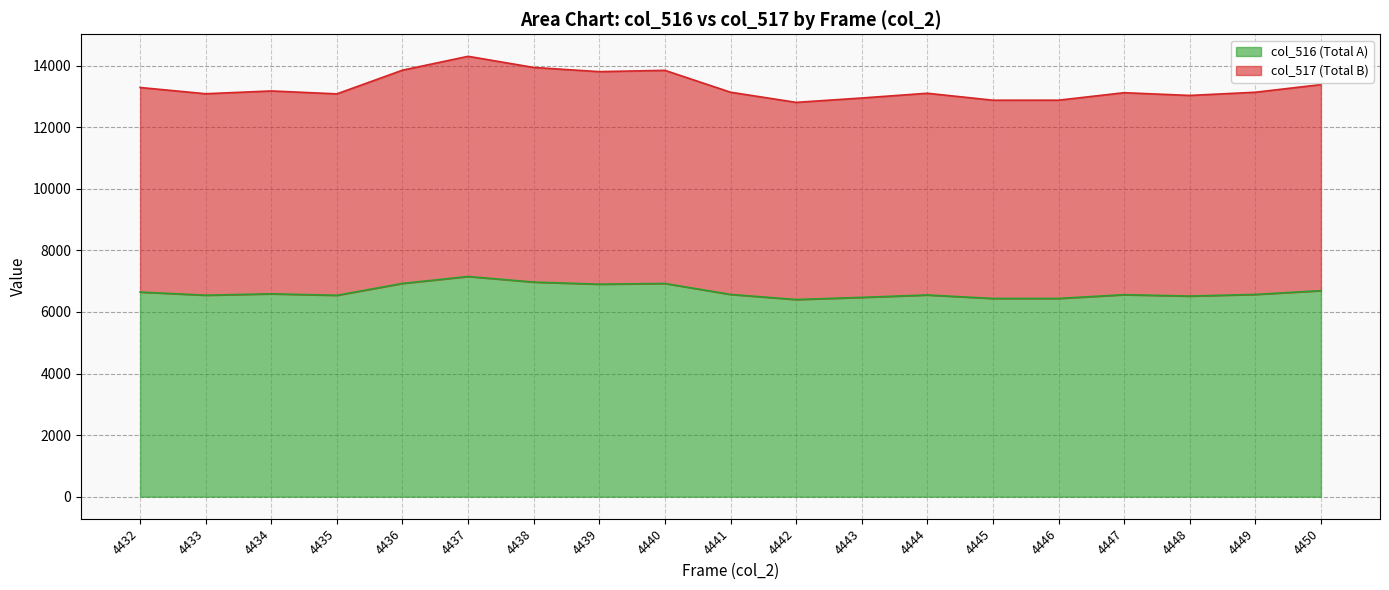

True or false: col_516 (Total A) has more than 1 points higher than both neighbors.

True